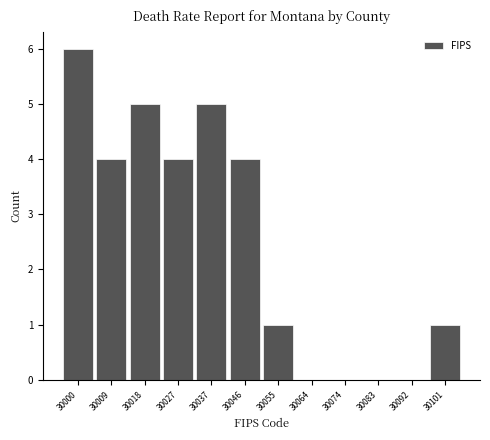

Reading left to right, transcribe all the data shown in this chart.

30000=6	30009=4	30018=5	30027=4	30037=5	30046=4	30055=1	30064=0	30074=0	30083=0	30092=0	30101=1